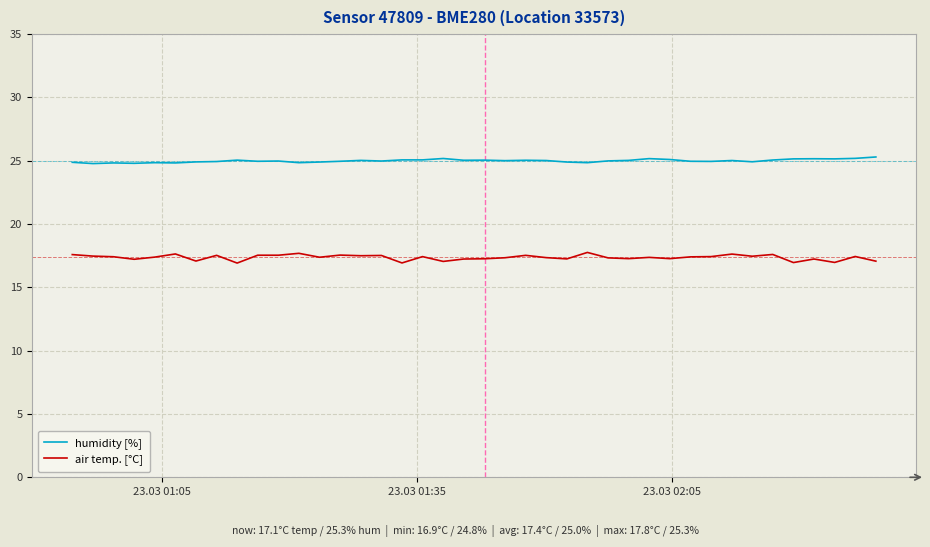

Which series has the largest range (max minus min)?

air temp. [°C]